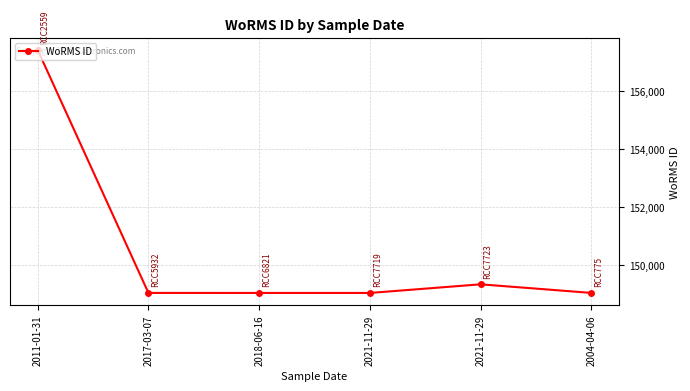

Does the chart have visible grid lines?

Yes